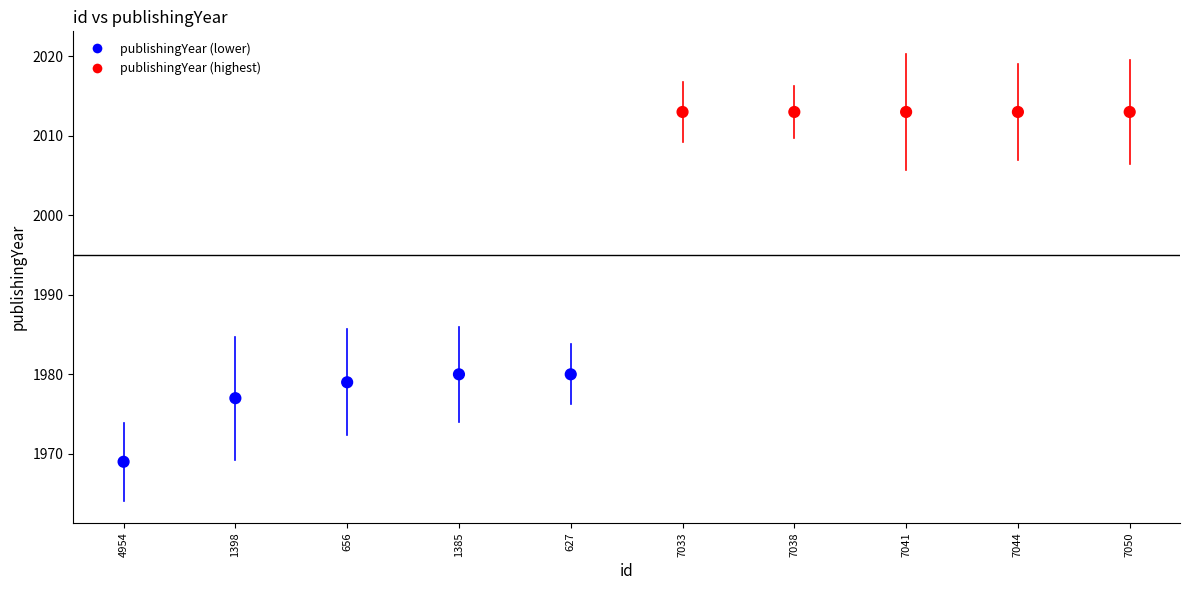

What is the average Y value?

1995